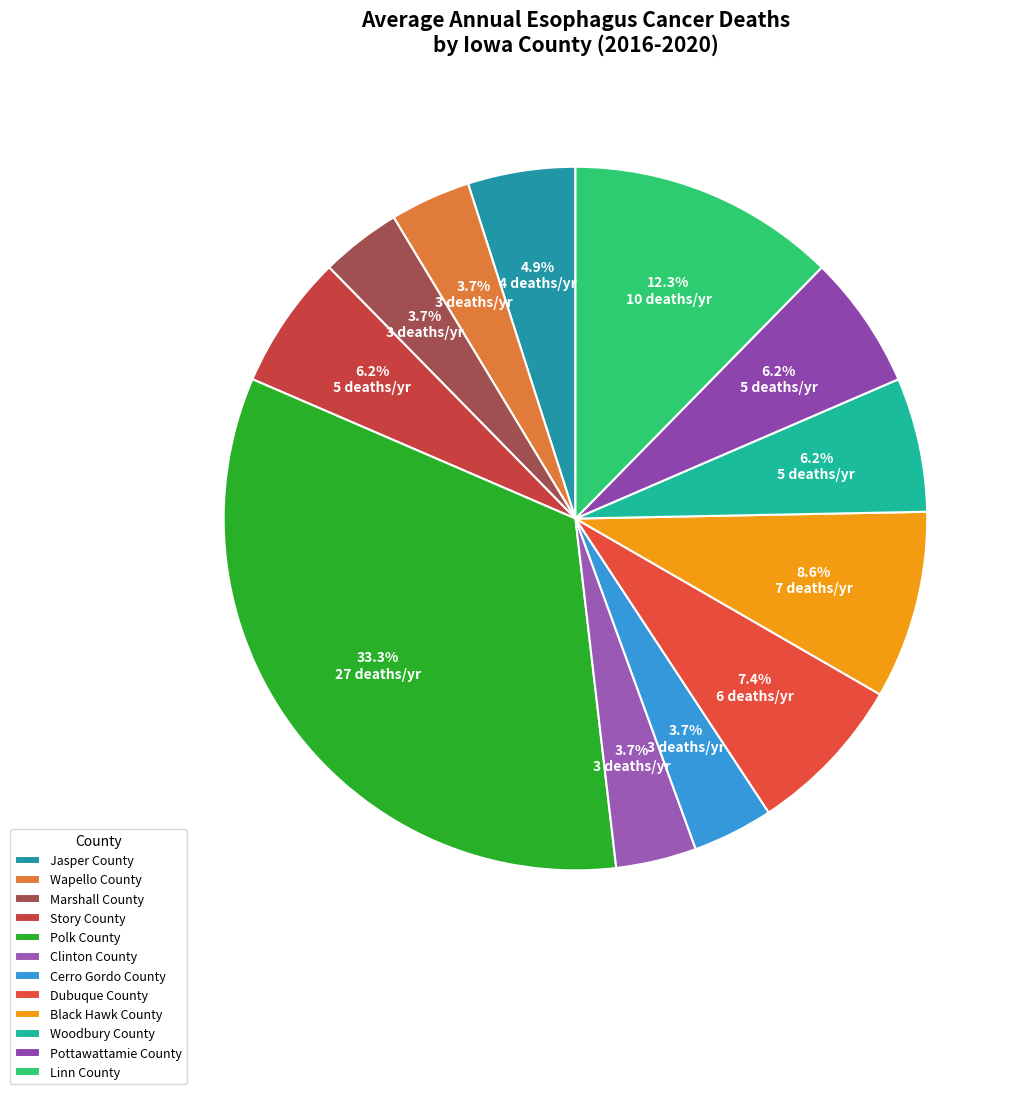

Is there any slice that represents more than half of the pie?

No